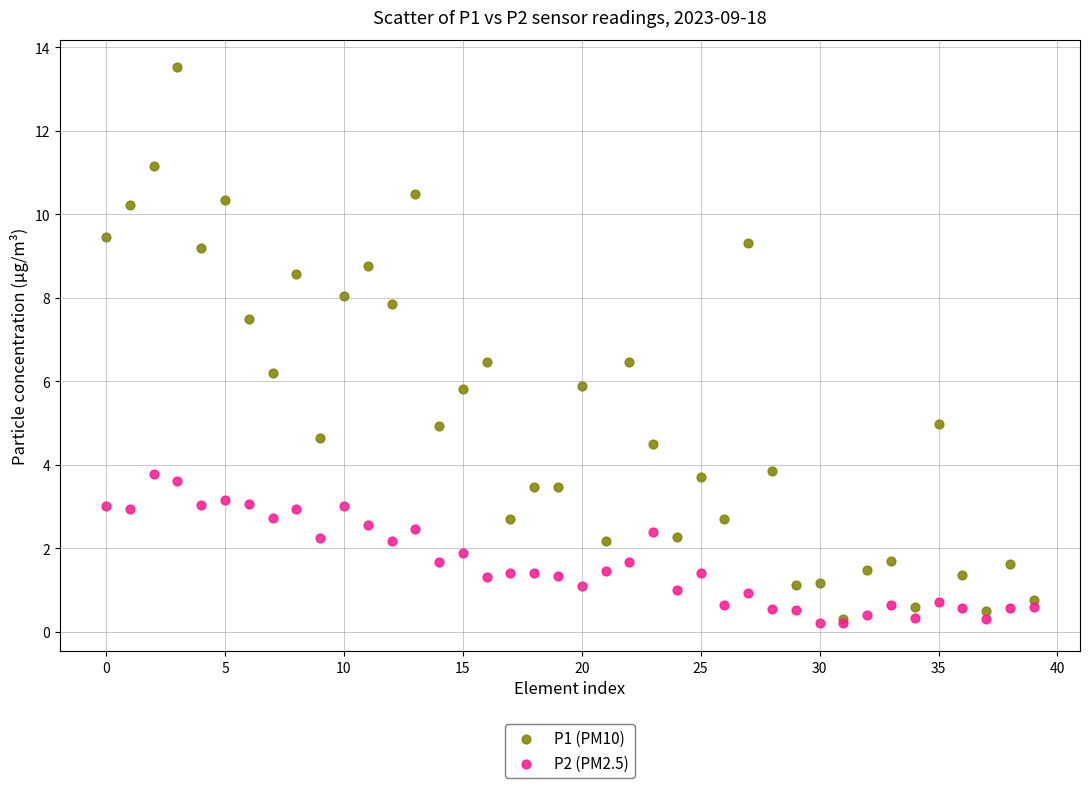

What are all the series names shown in the legend?

P1 (PM10), P2 (PM2.5)